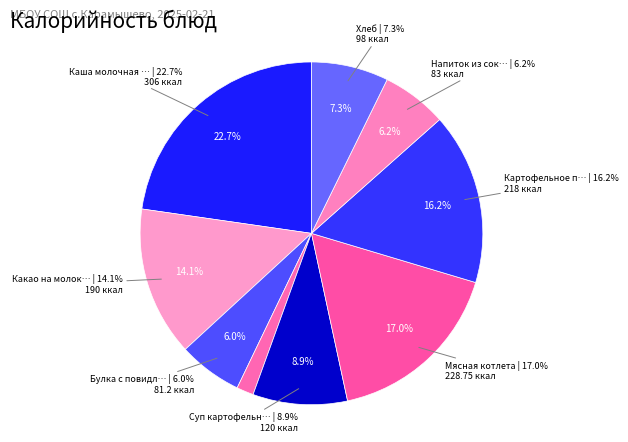

To the nearest percent, what percentage of the pie is Мясная котлета?

17%